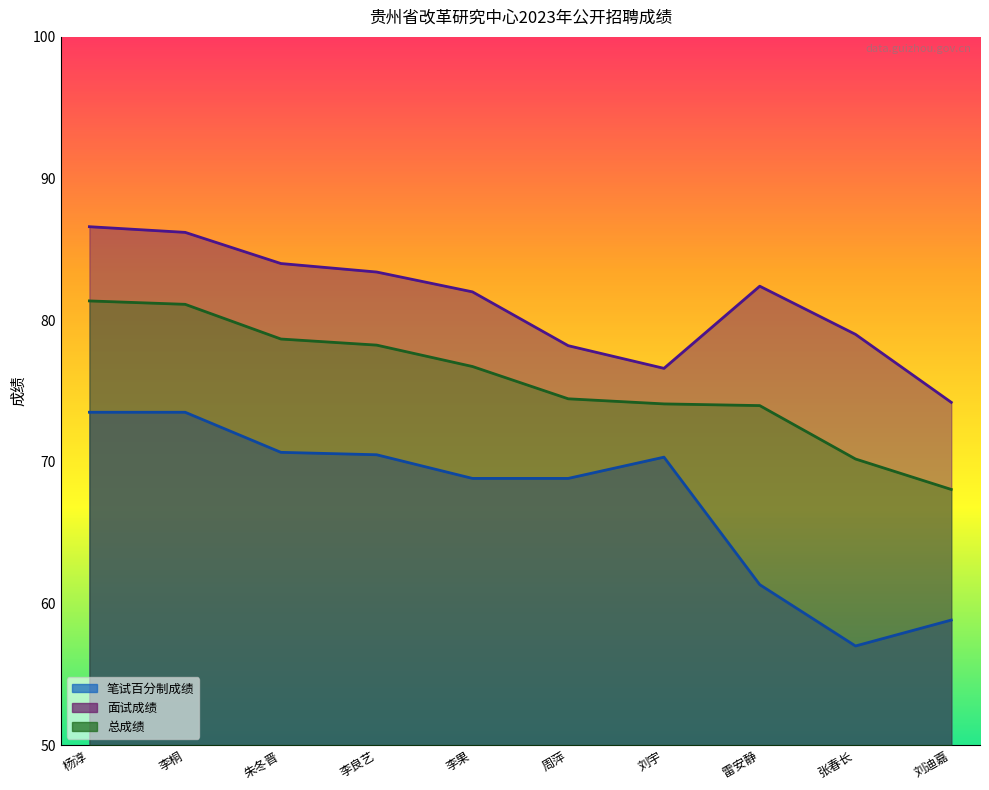

List the labels in order of 笔试百分制成绩 value, smallest first.

张春长, 刘迪嘉, 雷安静, 李果, 周萍, 刘宇, 李良艺, 朱冬晋, 杨淳, 李桐